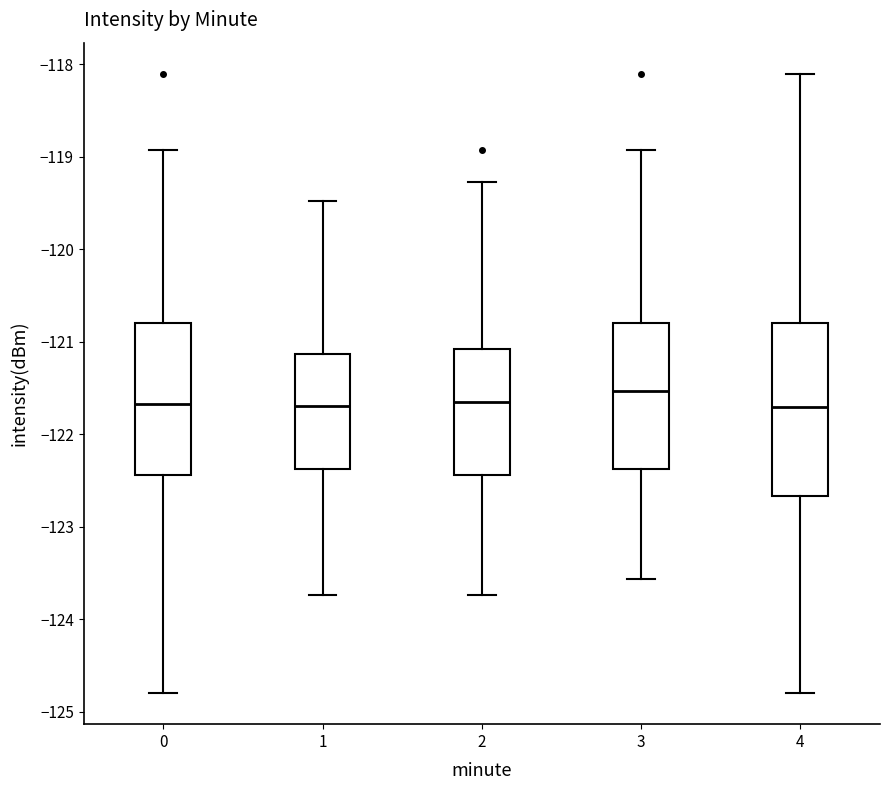

Which box has the highest median line?

3